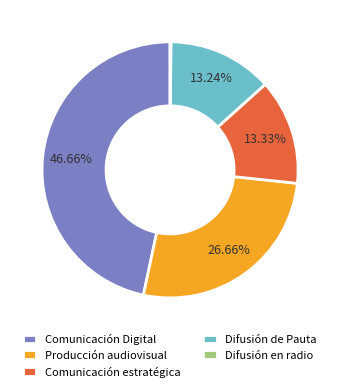

Is there a majority slice in this chart?

No